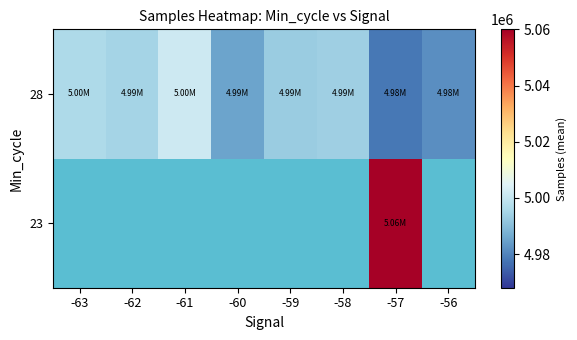

How many data points does each series have?

8